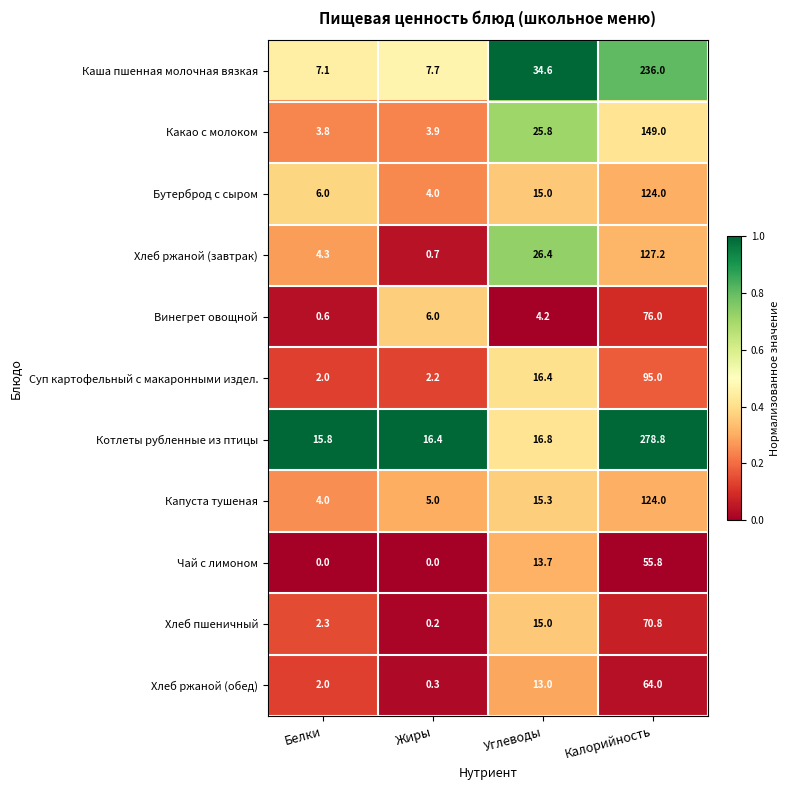

List the labels in order of Хлеб пшеничный value, largest first.

Калорийность, Углеводы, Белки, Жиры